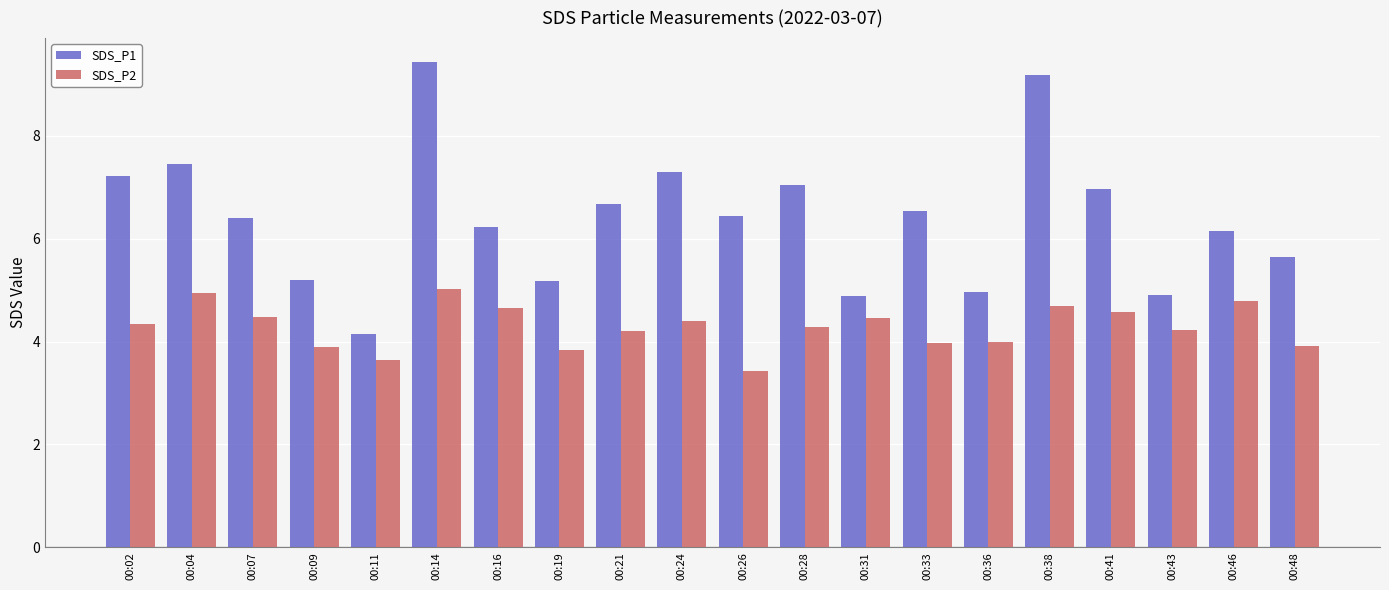

How many groups of bars are there?

20